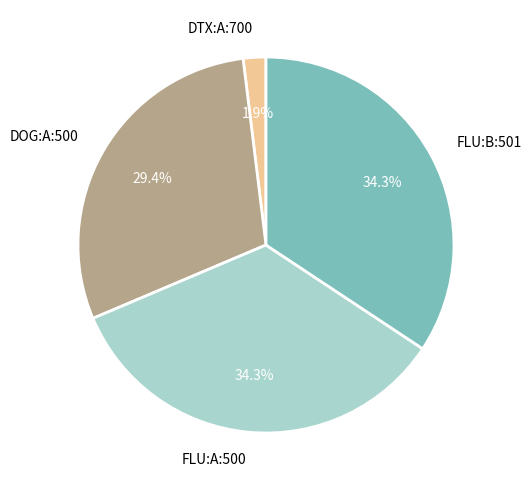

True or false: DOG:A:500 accounts for 41% of the total.

False